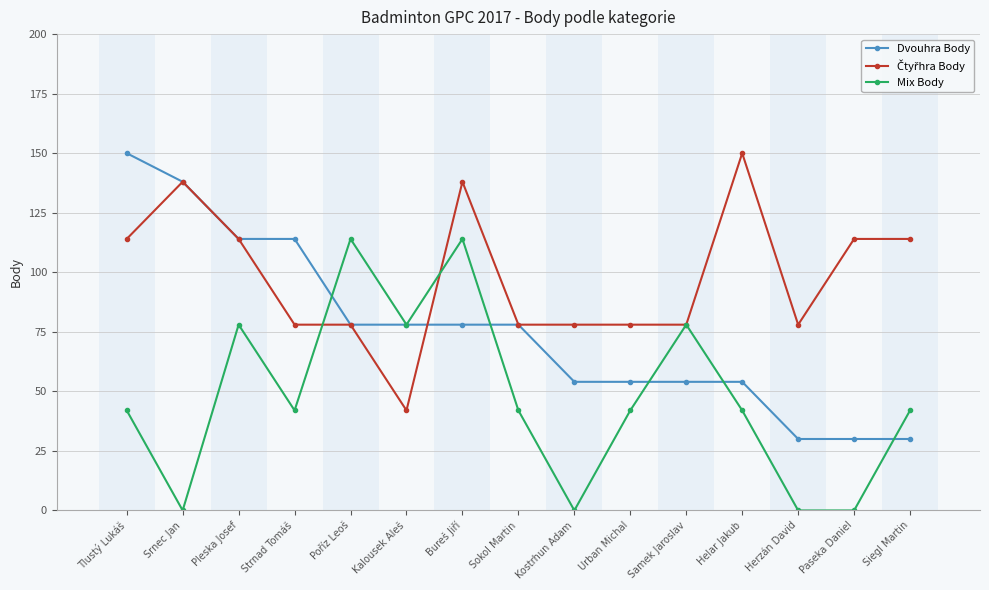

What is the maximum value for Dvouhra Body?

150